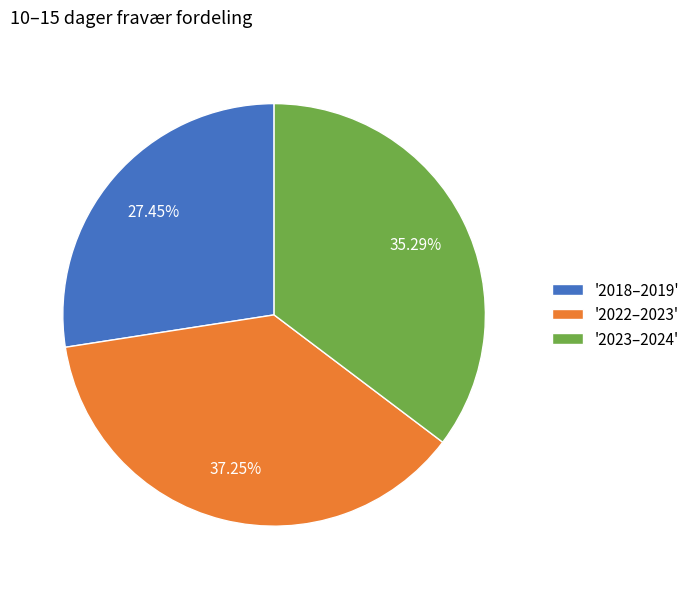

Combined, do '2023–2024' and '2022–2023' account for over 50%?

Yes